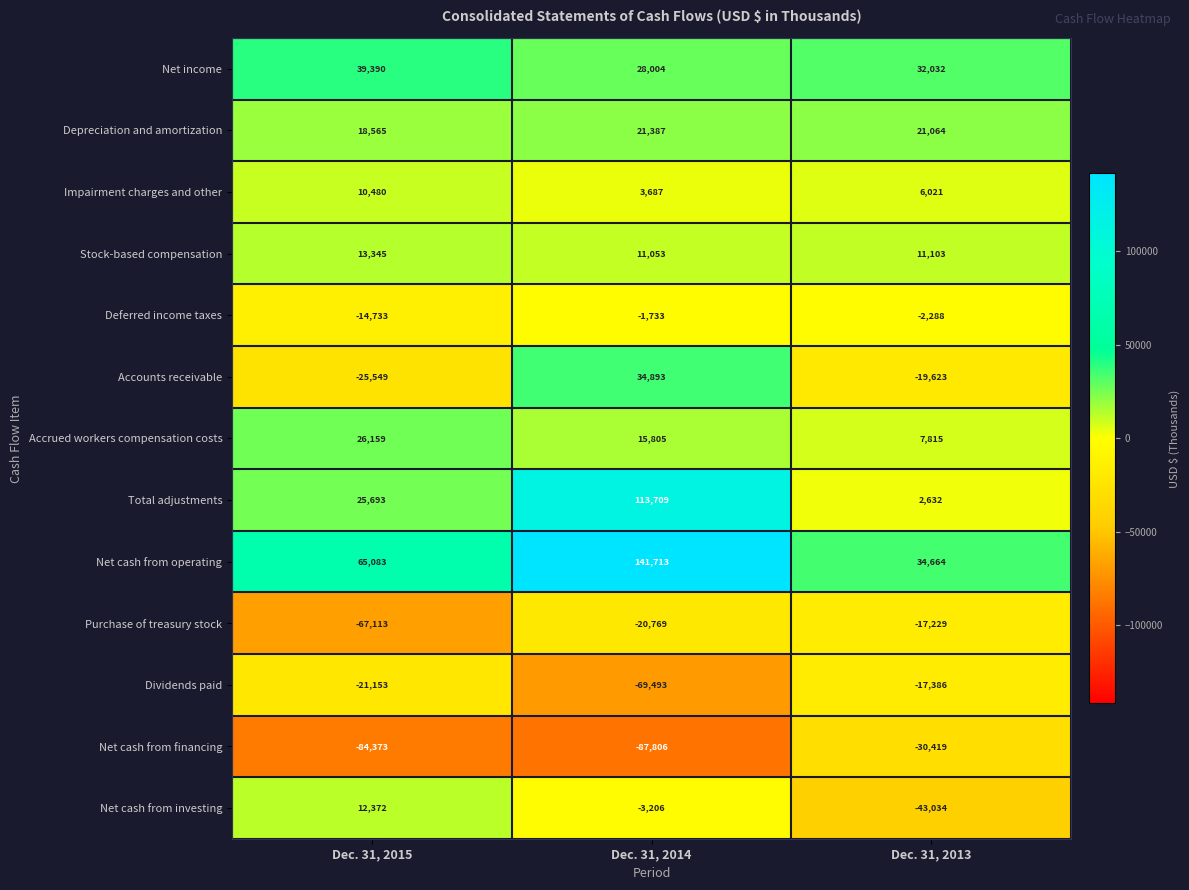

What is the sum of the Deferred income taxes values at Dec. 31, 2014 and Dec. 31, 2015?

-16466